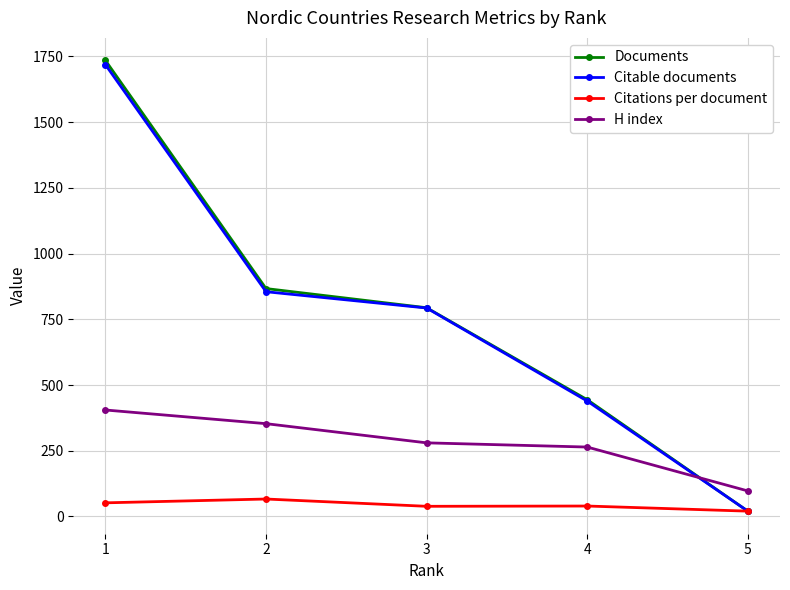

What is the average value of the Documents series?

772.0